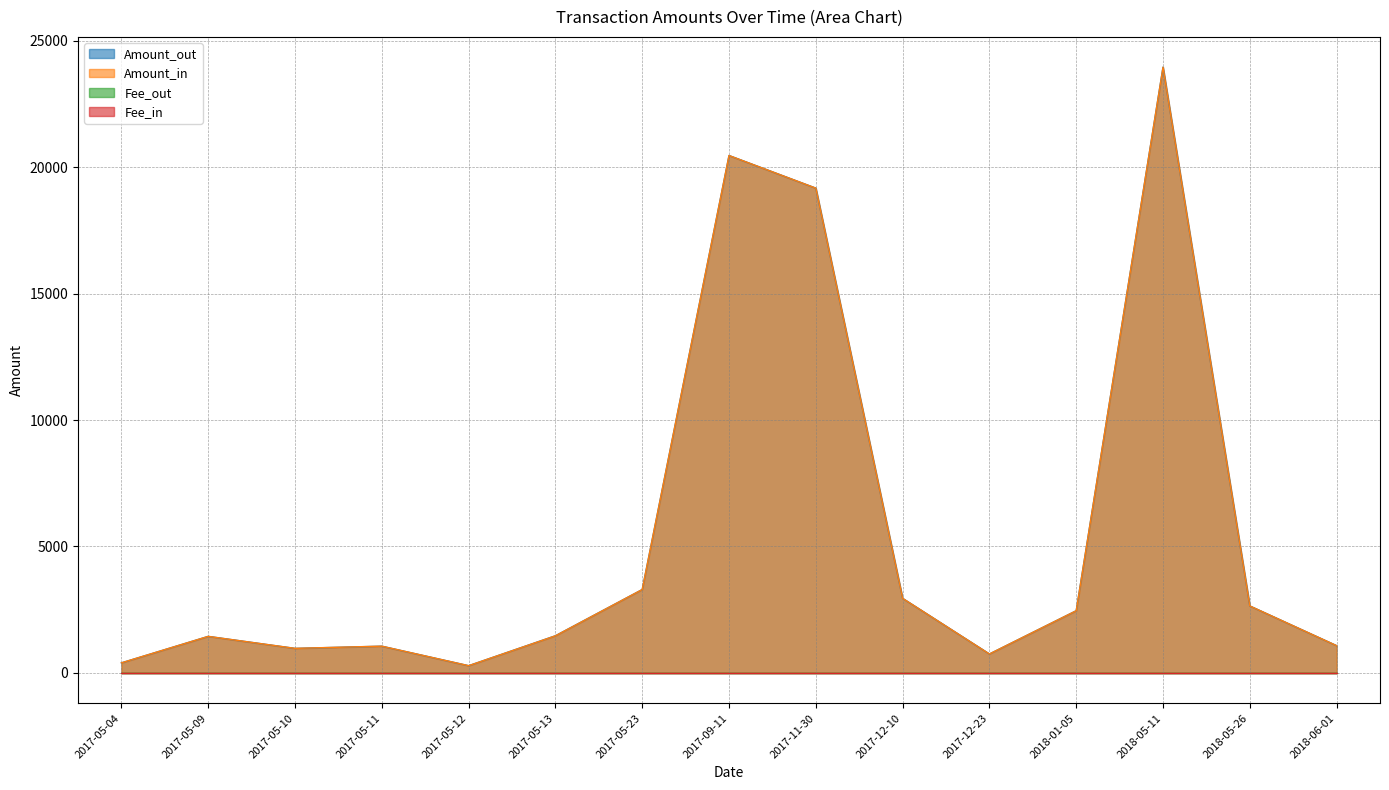

What is the highest value of the Fee_out series?

2